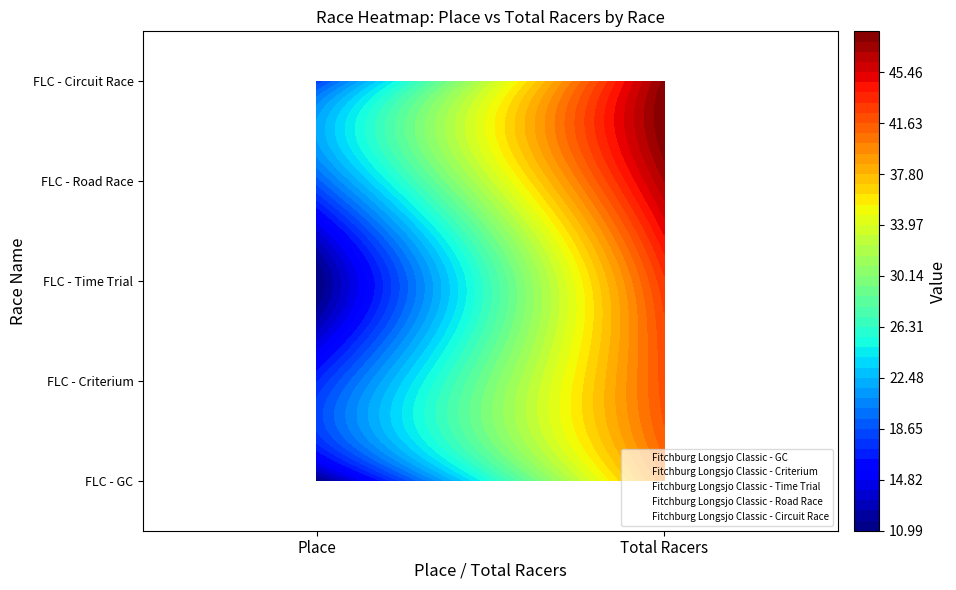

Is the value of Fitchburg Longsjo Classic - Road Race at 0 greater than the value of Fitchburg Longsjo Classic - Criterium at 1?

No